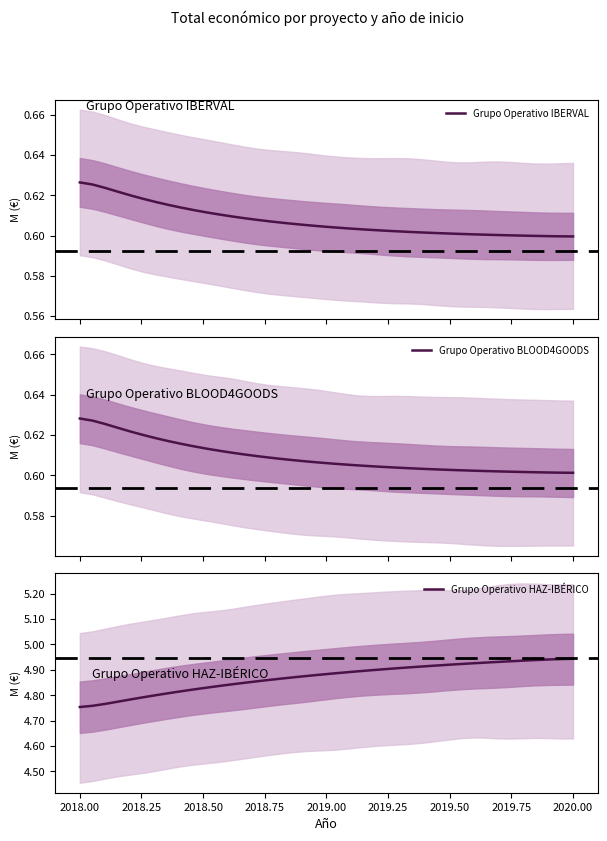

Count the number of data series in this chart.

3